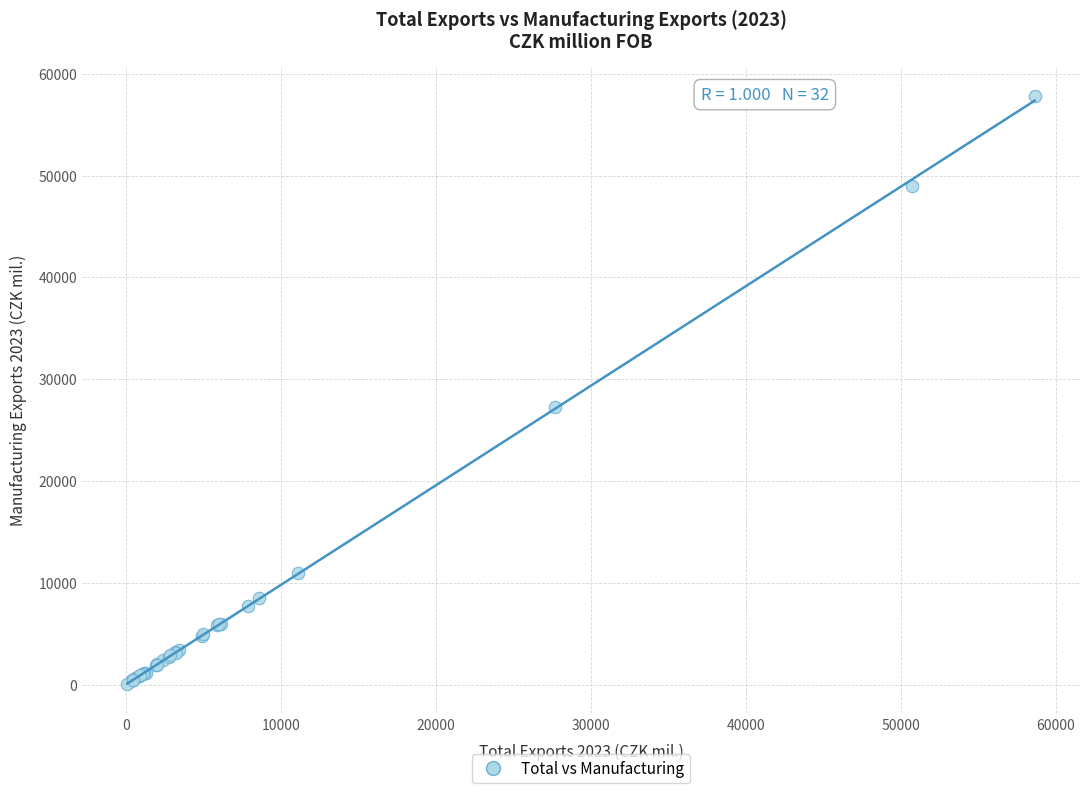

What Y value in the scatter plot is closest to 28939?

27251